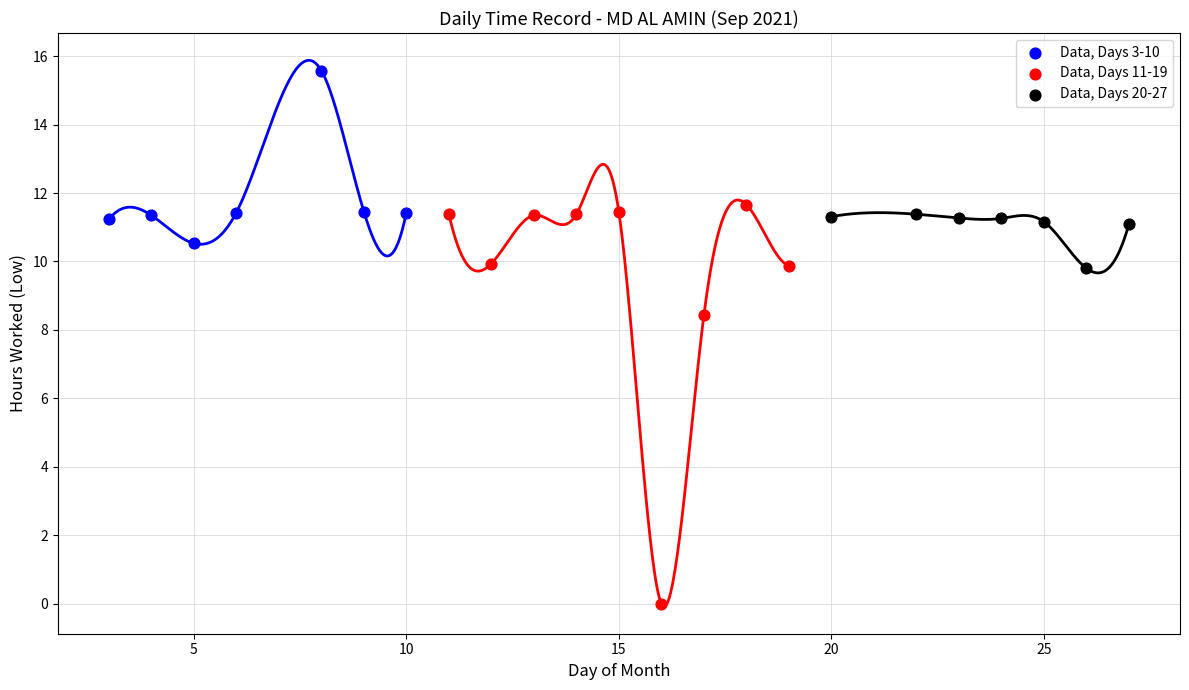

Which series reaches the maximum Y coordinate?

Data, Days 3-10